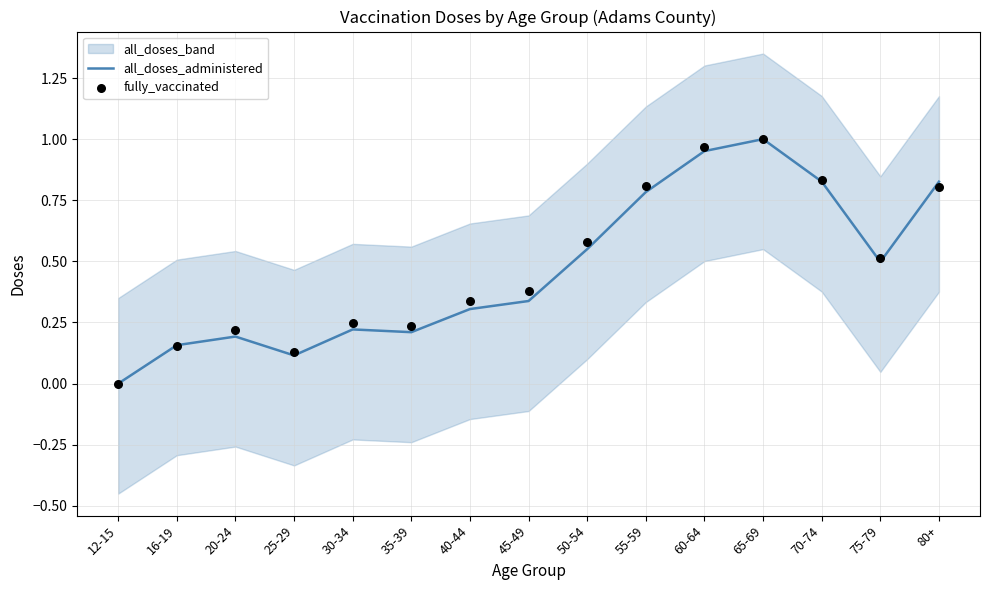

Which series has the largest Y range (max minus min)?

all_doses_administered